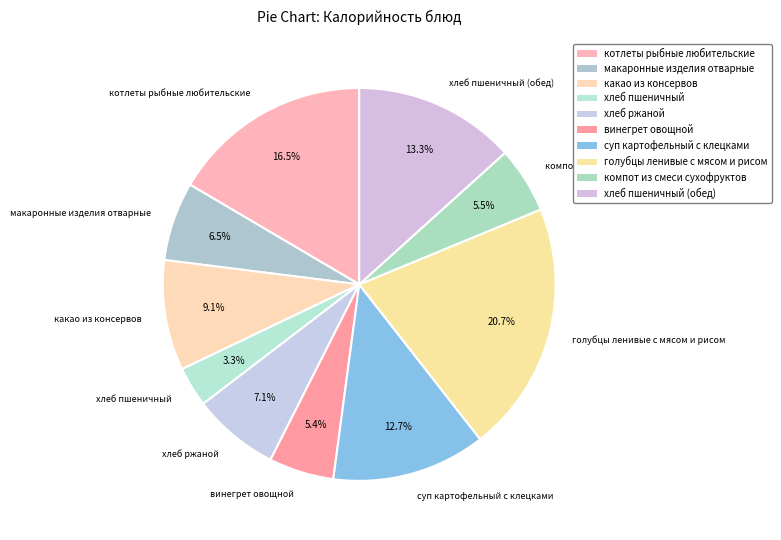

Is it true that голубцы ленивые с мясом и рисом is 21% of the pie?

True